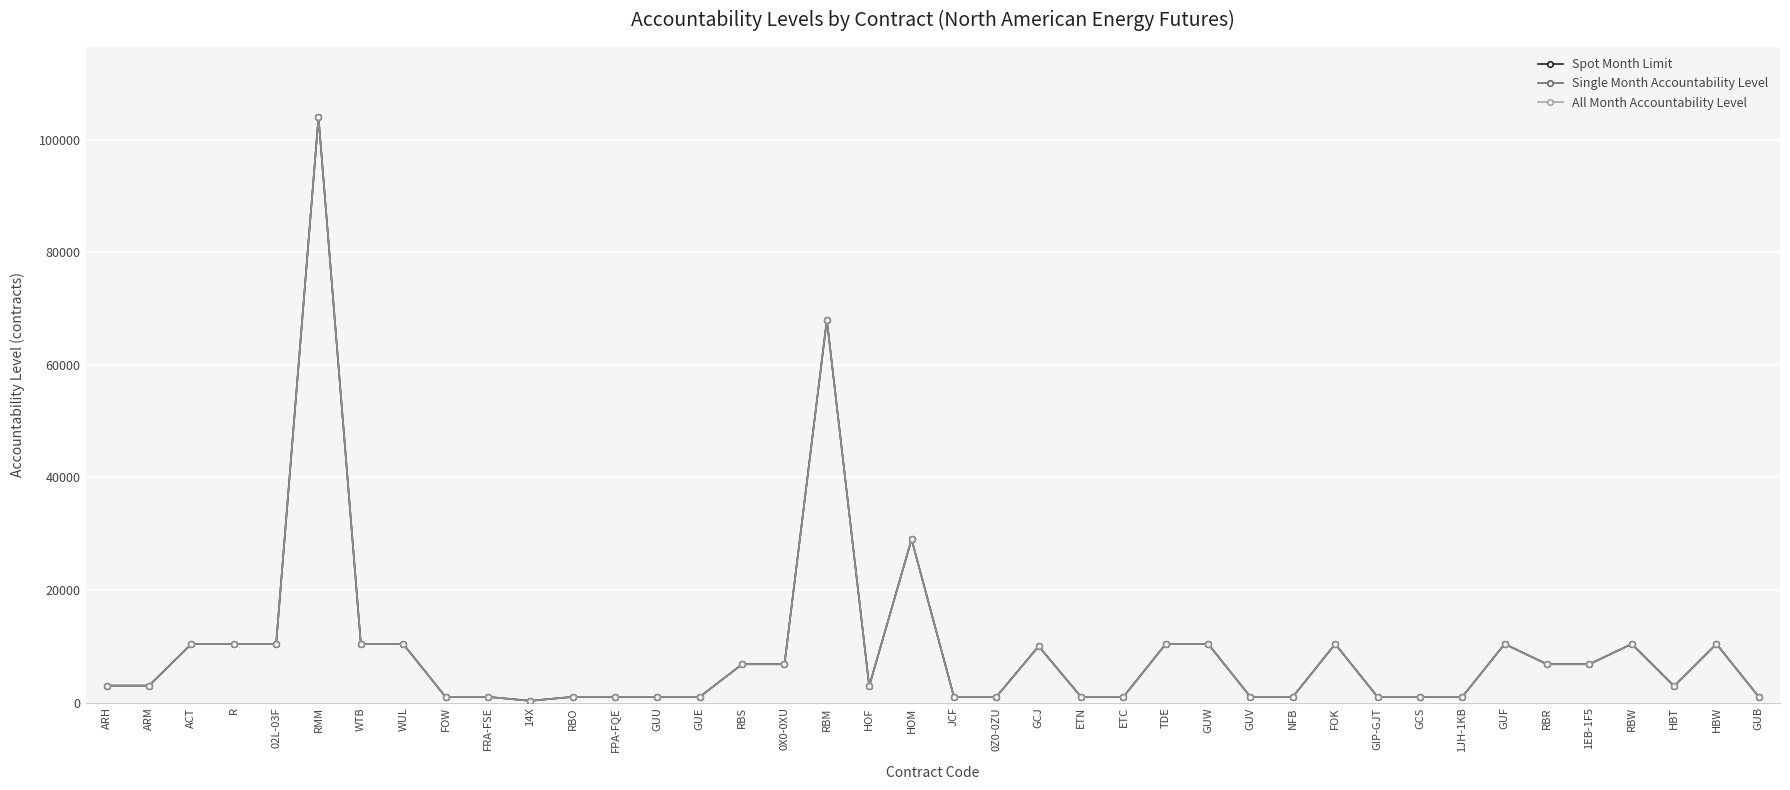

True or false: Spot Month Limit and All Month Accountability Level intersect in this chart.

False